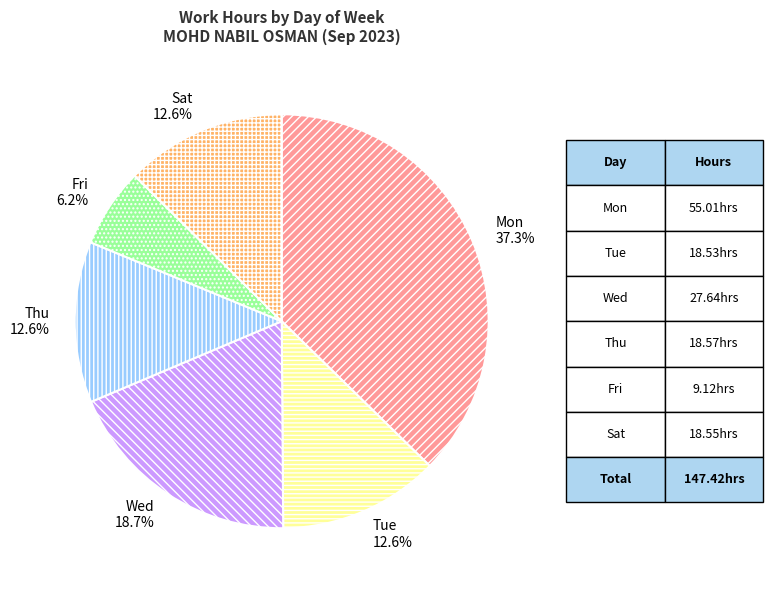

Is the sum of Fri and Thu greater than half?

No